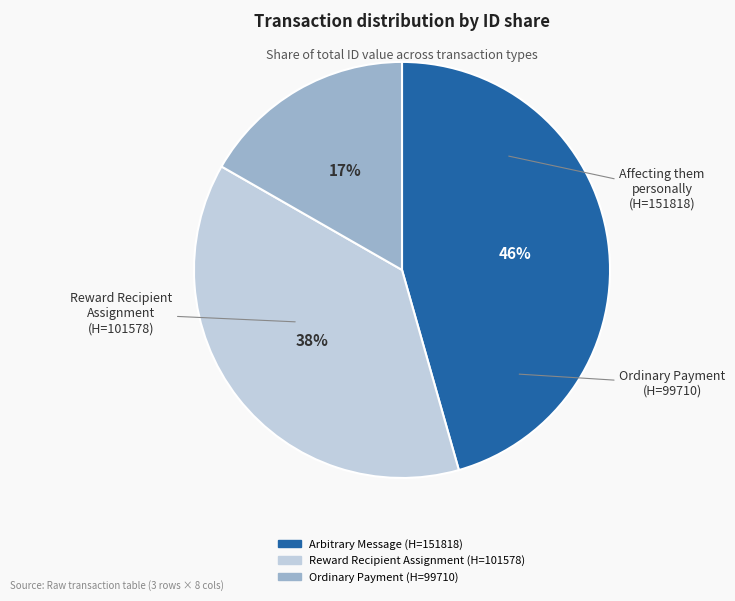

Does any single category account for the majority?

No